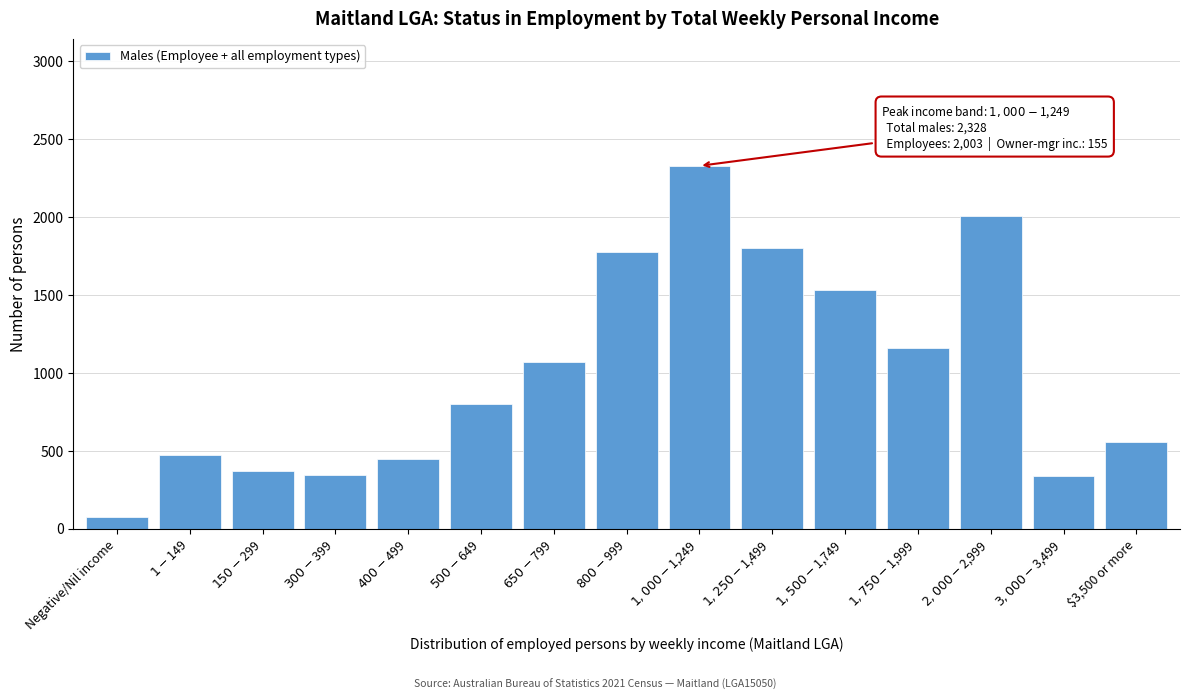

At which category does the chart reach its minimum across all series?

Negative/Nil income